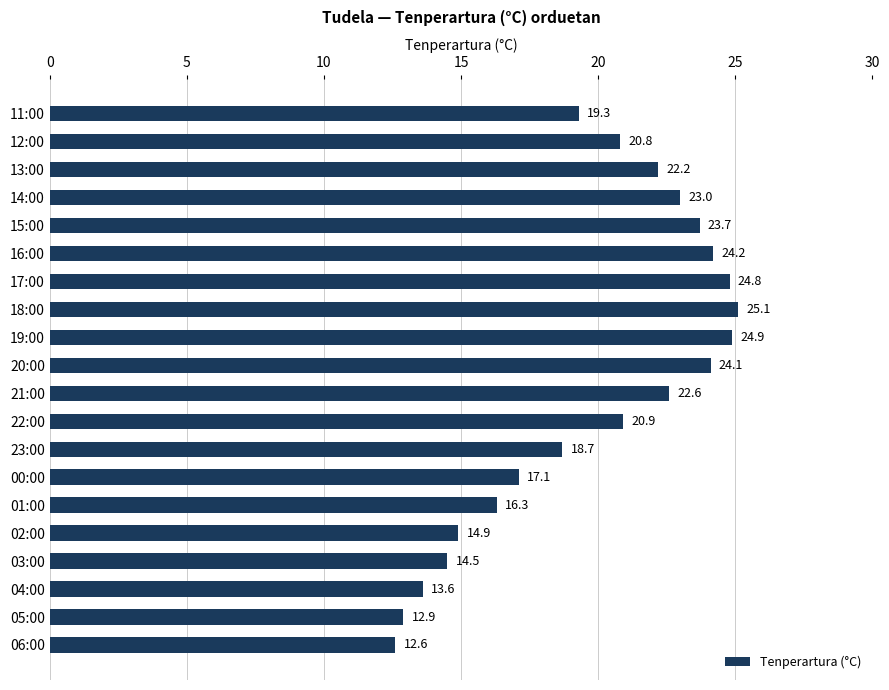

Reading bottom to top, list all the values displayed in this chart.

06:00=12.6	05:00=12.9	04:00=13.6	03:00=14.5	02:00=14.9	01:00=16.3	00:00=17.1	23:00=18.7	22:00=20.9	21:00=22.6	20:00=24.1	19:00=24.9	18:00=25.1	17:00=24.8	16:00=24.2	15:00=23.7	14:00=23.0	13:00=22.2	12:00=20.8	11:00=19.3